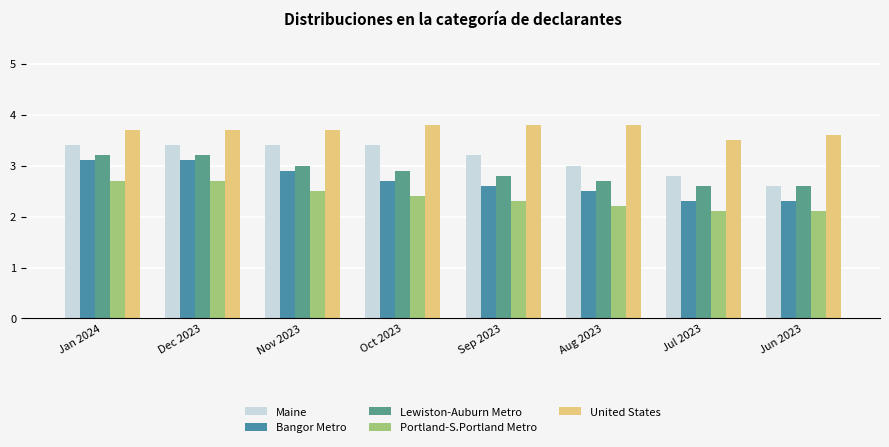

Reading left to right, list all the values displayed in this chart.

Maine: Jan 2024=3.4	Dec 2023=3.4	Nov 2023=3.4	Oct 2023=3.4	Sep 2023=3.2	Aug 2023=3.0	Jul 2023=2.8	Jun 2023=2.6
Bangor Metro: Jan 2024=3.1	Dec 2023=3.1	Nov 2023=2.9	Oct 2023=2.7	Sep 2023=2.6	Aug 2023=2.5	Jul 2023=2.3	Jun 2023=2.3
Lewiston-Auburn Metro: Jan 2024=3.2	Dec 2023=3.2	Nov 2023=3.0	Oct 2023=2.9	Sep 2023=2.8	Aug 2023=2.7	Jul 2023=2.6	Jun 2023=2.6
Portland-S.Portland Metro: Jan 2024=2.7	Dec 2023=2.7	Nov 2023=2.5	Oct 2023=2.4	Sep 2023=2.3	Aug 2023=2.2	Jul 2023=2.1	Jun 2023=2.1
United States: Jan 2024=3.7	Dec 2023=3.7	Nov 2023=3.7	Oct 2023=3.8	Sep 2023=3.8	Aug 2023=3.8	Jul 2023=3.5	Jun 2023=3.6